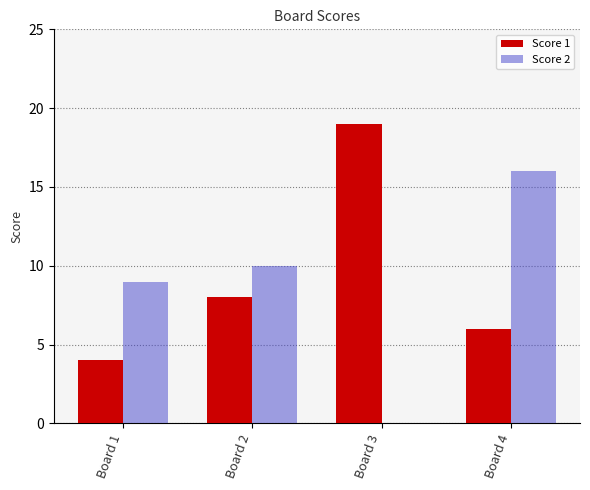

The value of Score 2 at Board 3 is 6. True or false?

False